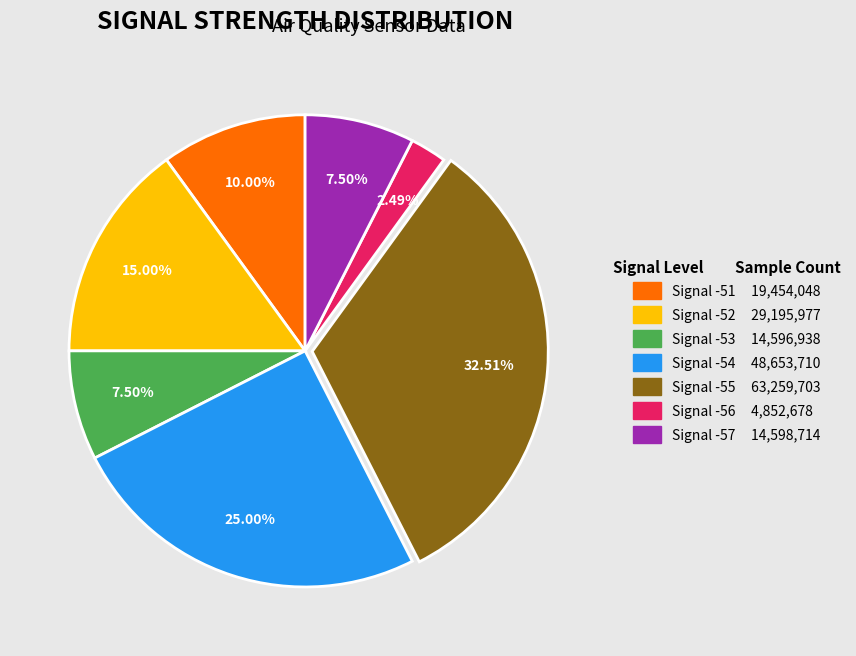

Does any single category account for the majority?

No